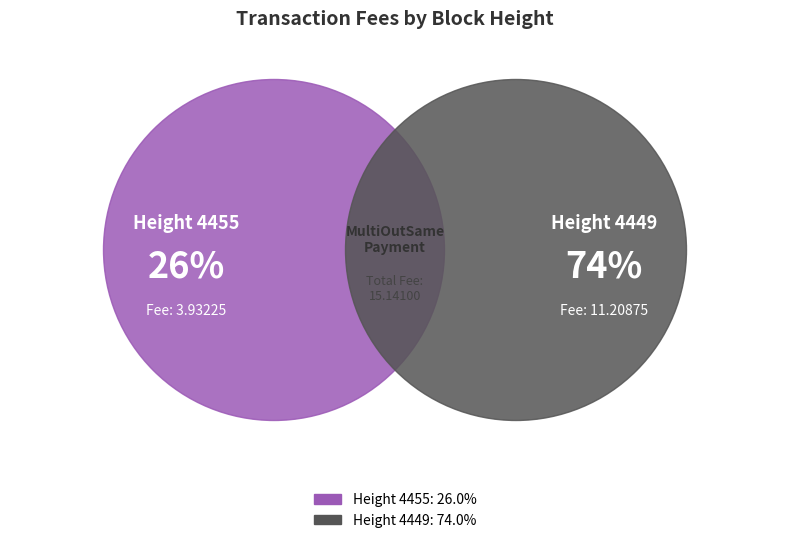

How much of the chart is everything except Height 4455?

74.0%